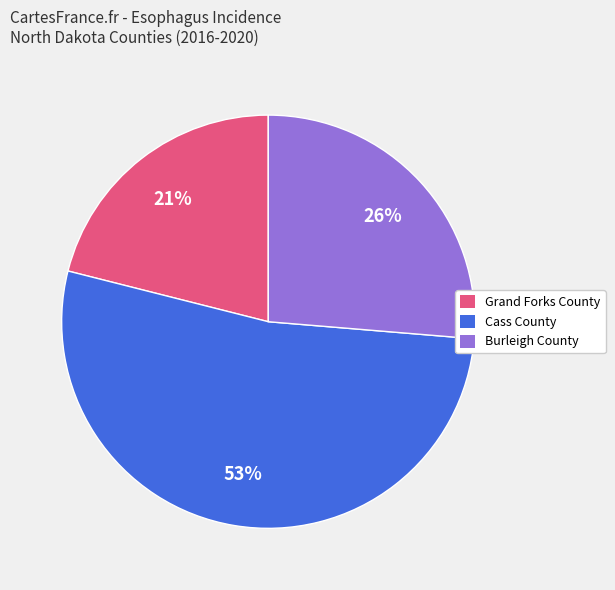

How many segments does this pie chart have?

3